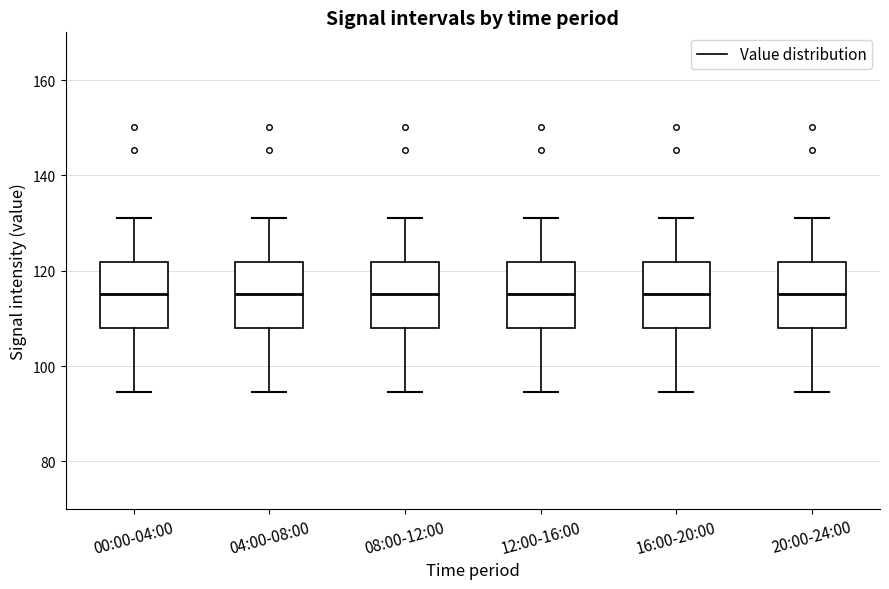

Reading left to right, transcribe this box plot: for each box, give where its median line is, the range the box spans, and where its two whiskers end, as read against the y-axis. The values are not printed on the chart, so give them approximately, as read against the axis.

00:00-04:00: median 116, box 108 to 122, whiskers 94 to 132
04:00-08:00: median 116, box 108 to 122, whiskers 94 to 132
08:00-12:00: median 116, box 108 to 122, whiskers 94 to 132
12:00-16:00: median 116, box 108 to 122, whiskers 94 to 132
16:00-20:00: median 116, box 108 to 122, whiskers 94 to 132
20:00-24:00: median 116, box 108 to 122, whiskers 94 to 132